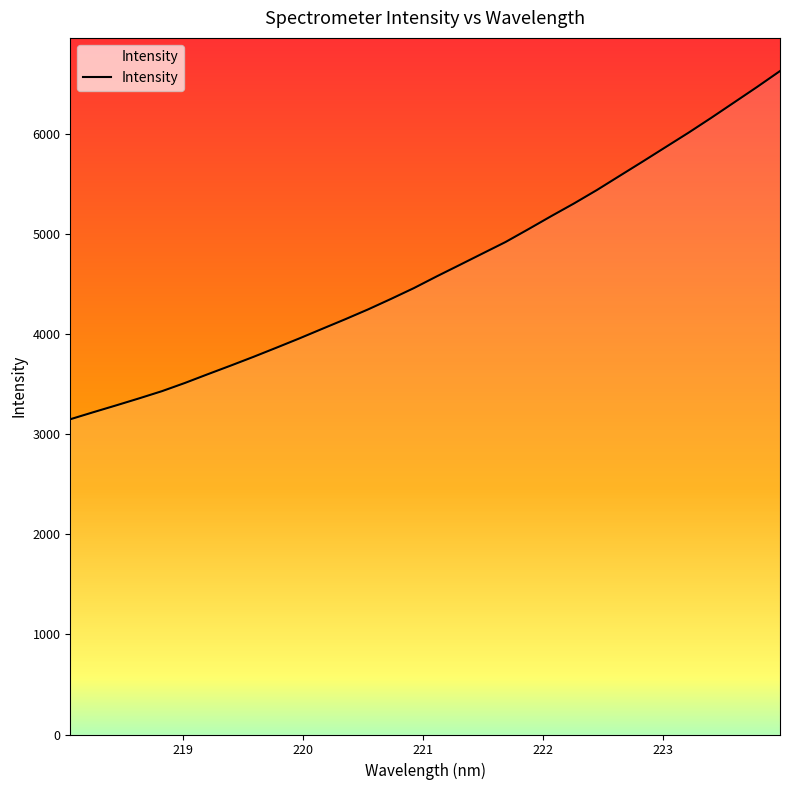

What is the difference between the maximum and minimum values?

3478.3